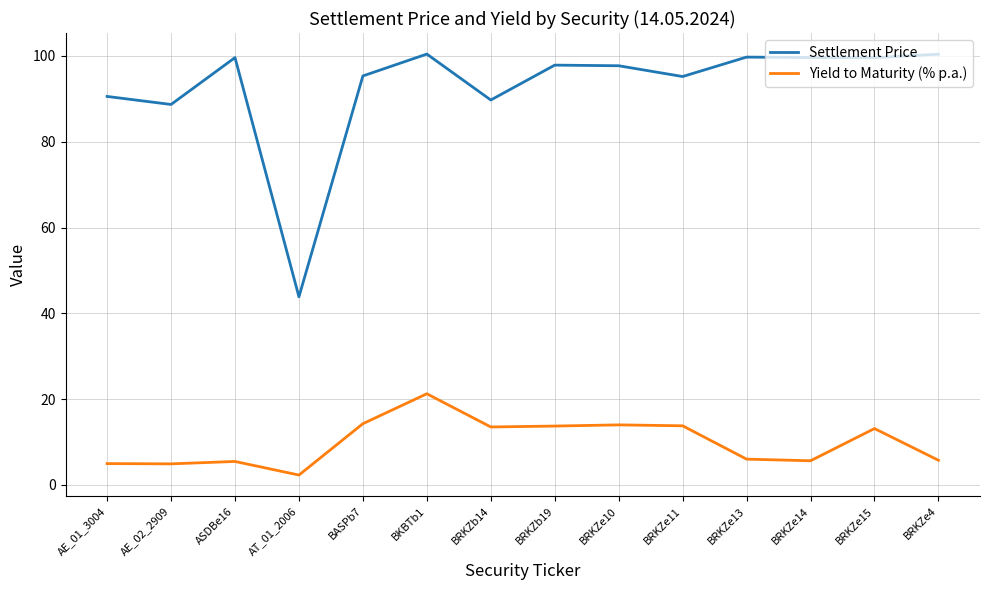

Between BRKZe15 and BRKZe4, which series saw the biggest shift?

Yield to Maturity (% p.a.)